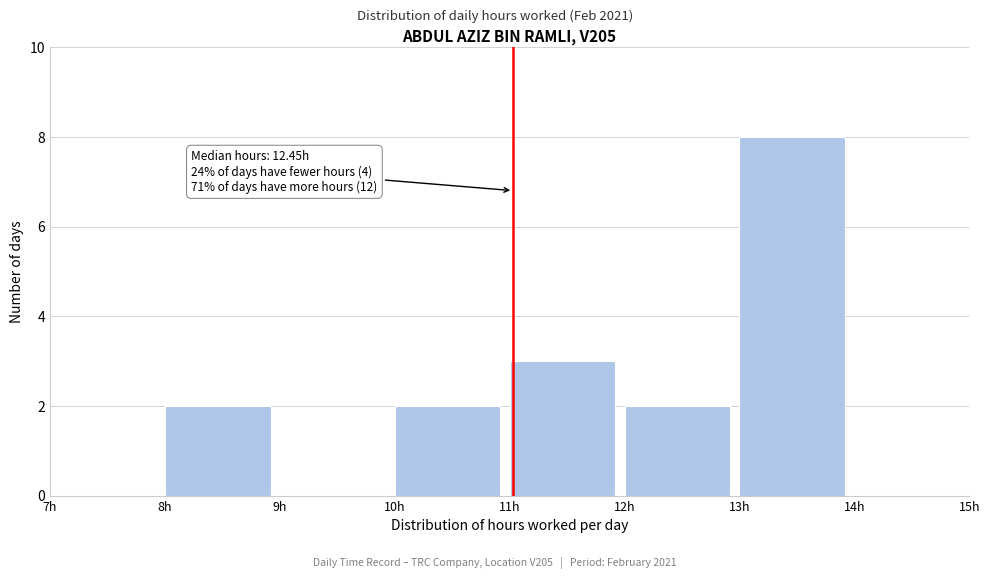

Over which range of the x-axis is the bar tallest?

13 to 14